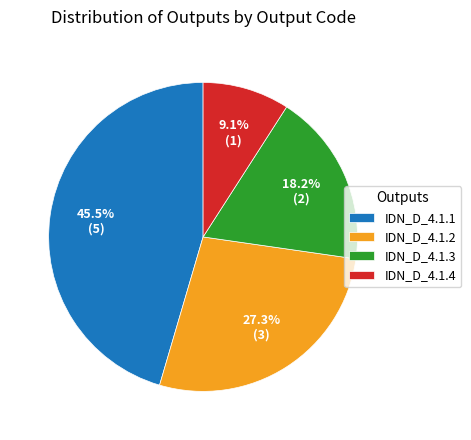

How many slices are in this pie chart?

4